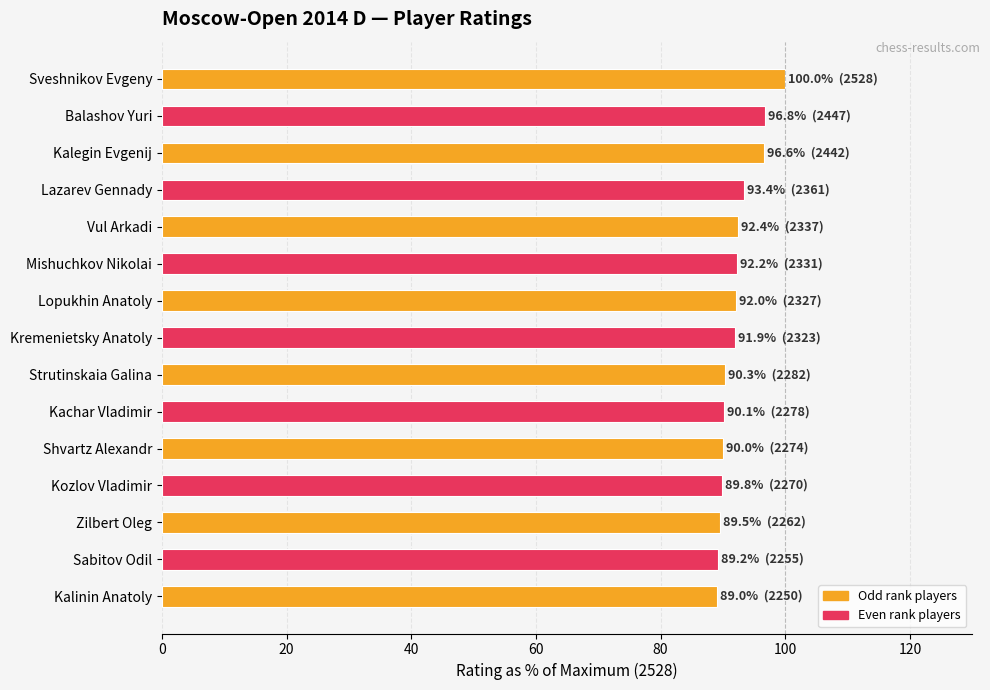

The value at Zilbert Oleg is 89.5. True or false?

True